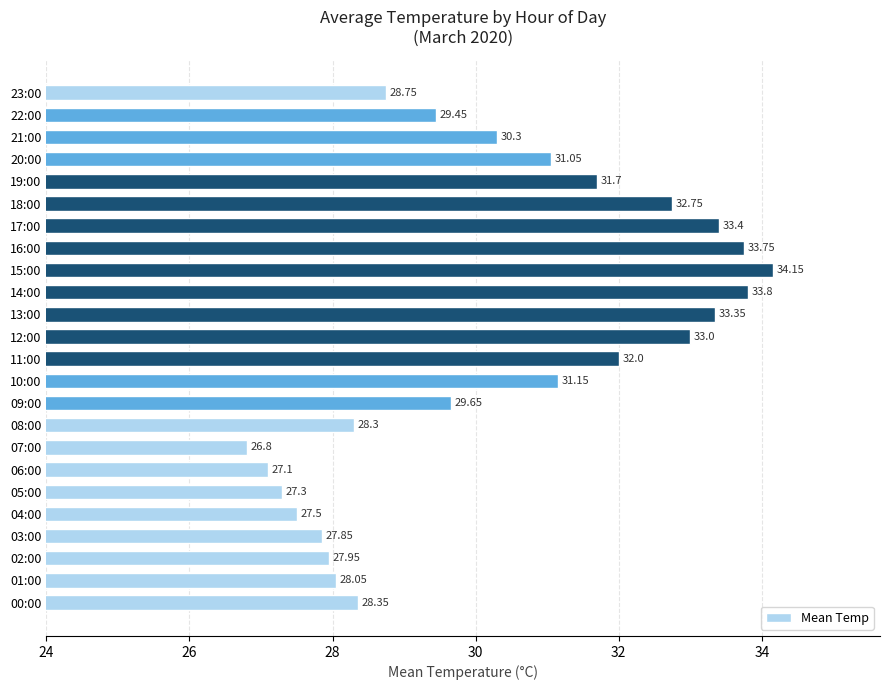

Count the number of values greater than 30.

12